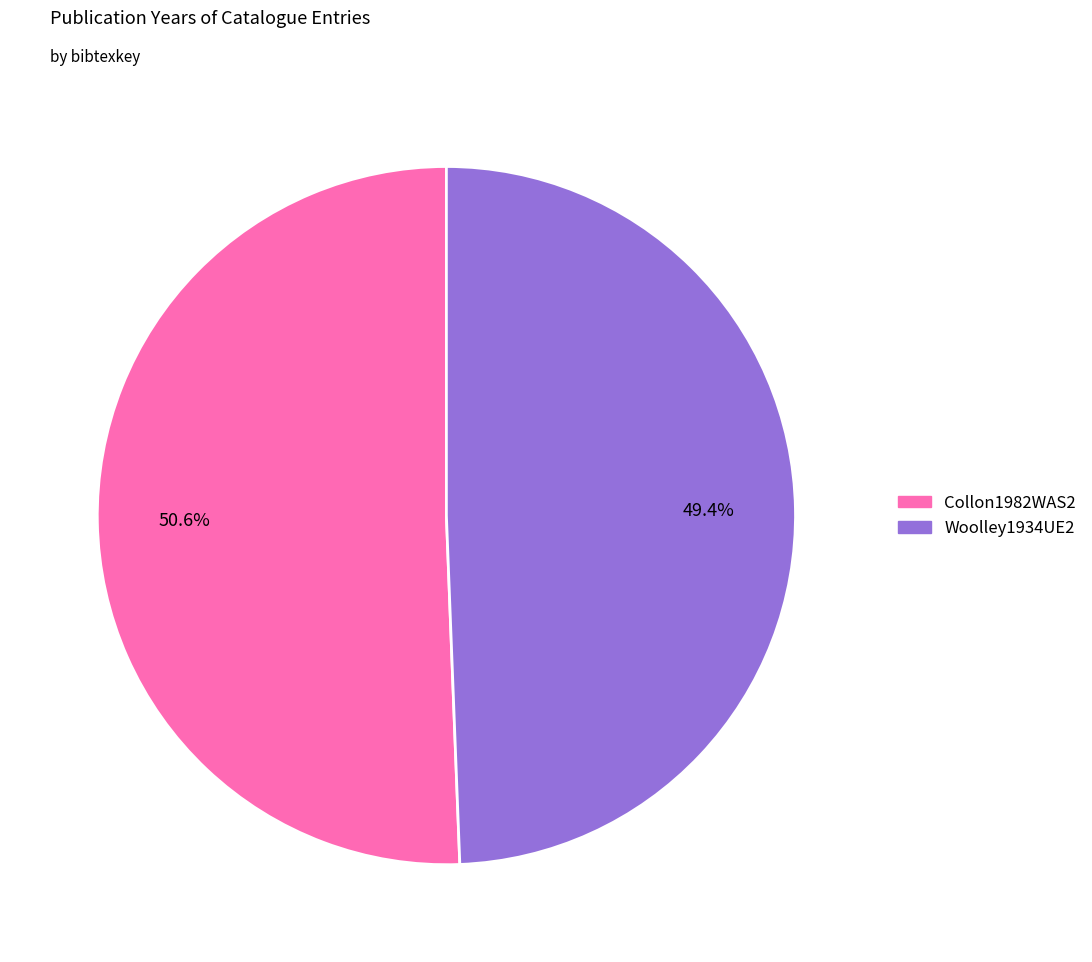

What is the largest slice in the pie chart?

Collon1982WAS2